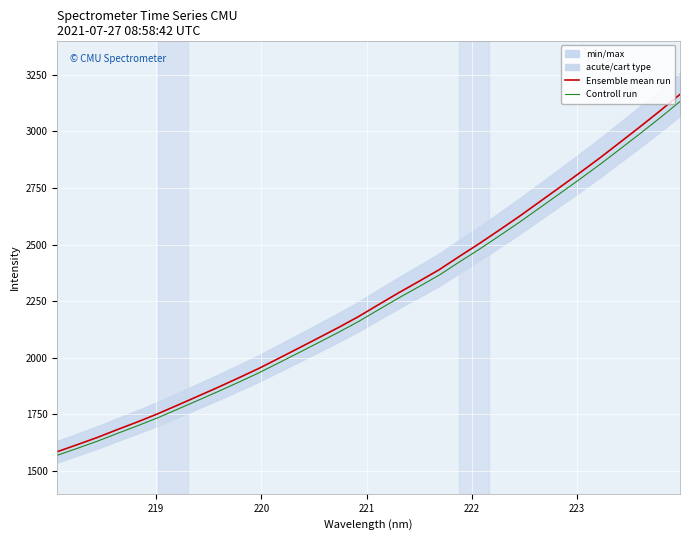

What is the sum of all Ensemble mean run values?

72554.5